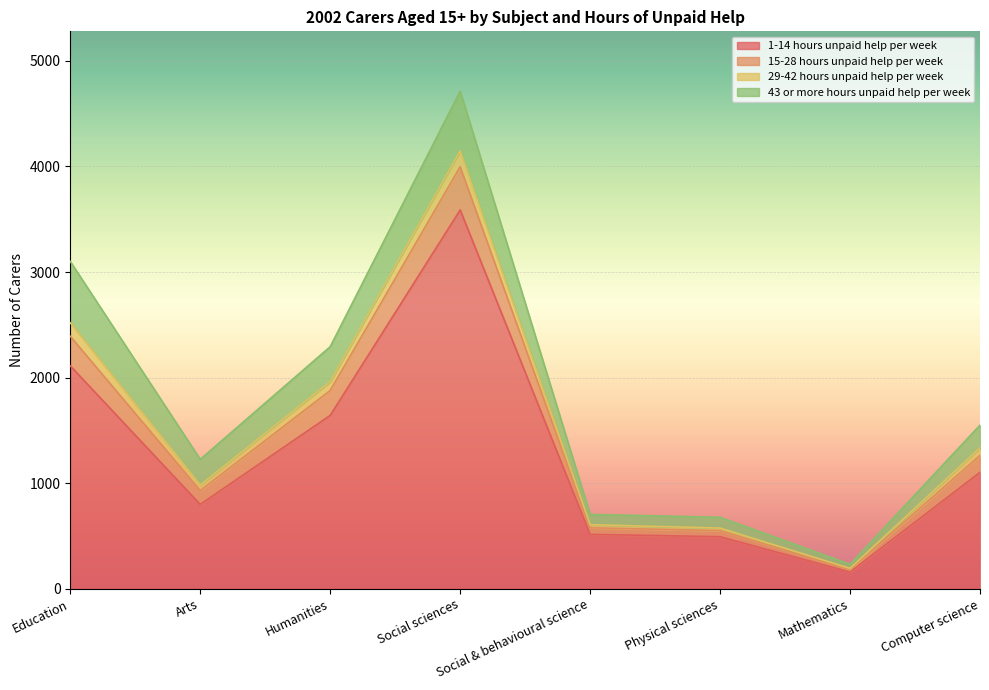

True or false: 15-28 hours unpaid help per week and 1-14 hours unpaid help per week cross at least once.

False